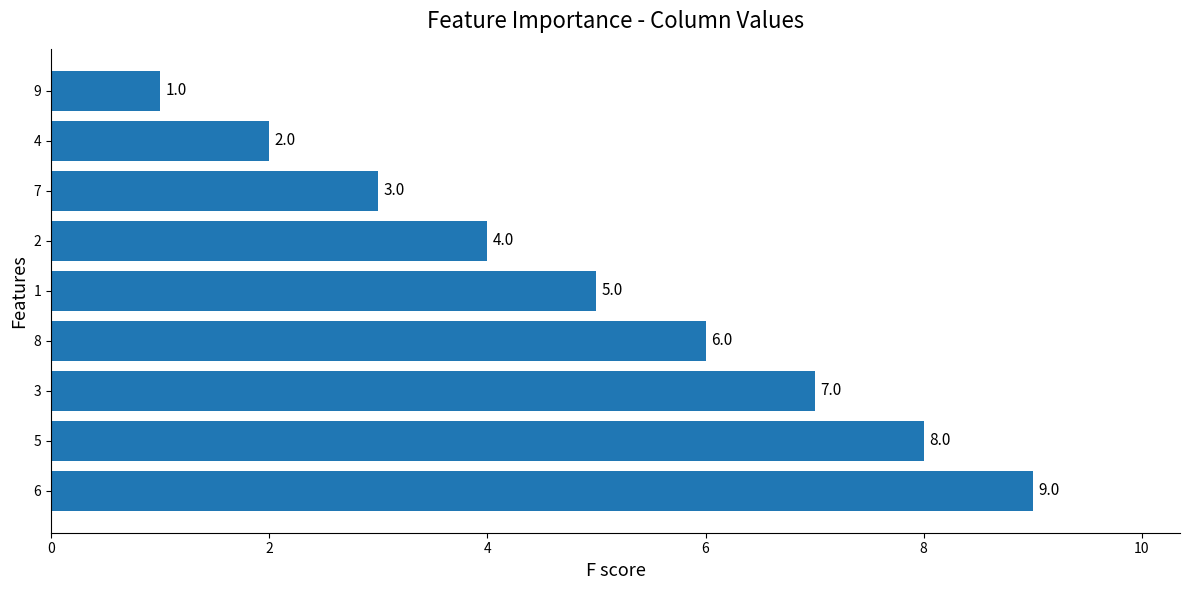

Approximately how many times larger is the value at 8 compared to 9?

6.0